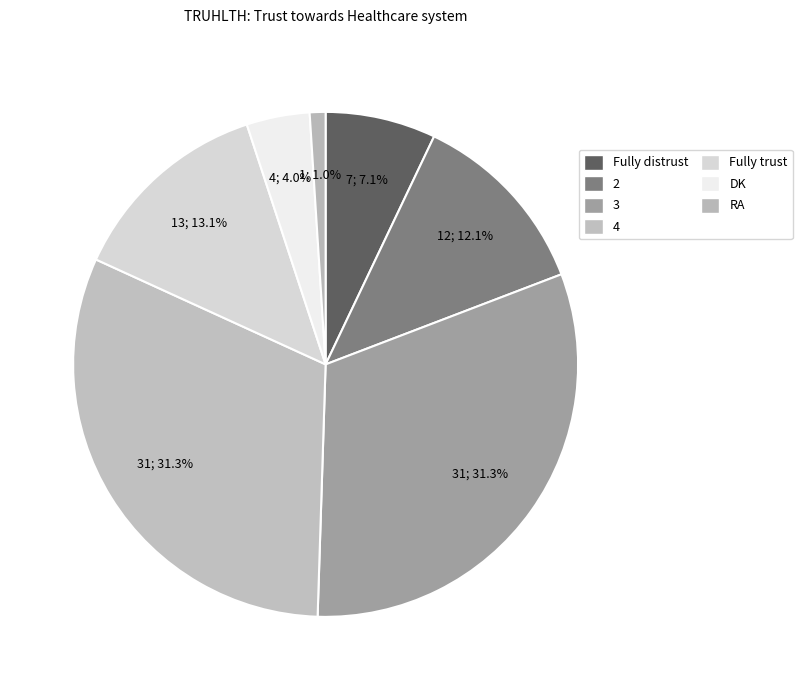

What percentage is the 4 slice, to the nearest percent?

31%